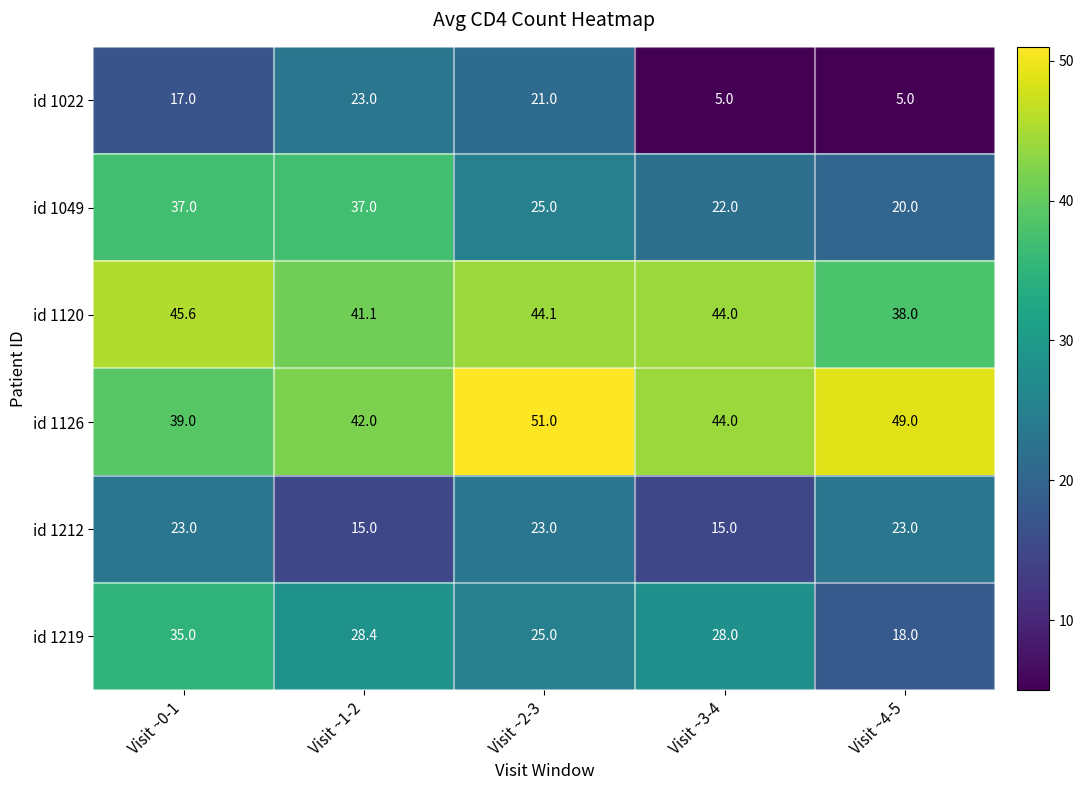

Reading left to right, list all the values displayed in this chart.

id 1022: 17.0	23.0	21.0	5.0	5.0
id 1049: 37.0	37.0	25.0	22.0	20.0
id 1120: 45.6	41.1	44.1	44.0	38.0
id 1126: 39.0	42.0	51.0	44.0	49.0
id 1212: 23.0	15.0	23.0	15.0	23.0
id 1219: 35.0	28.4	25.0	28.0	18.0